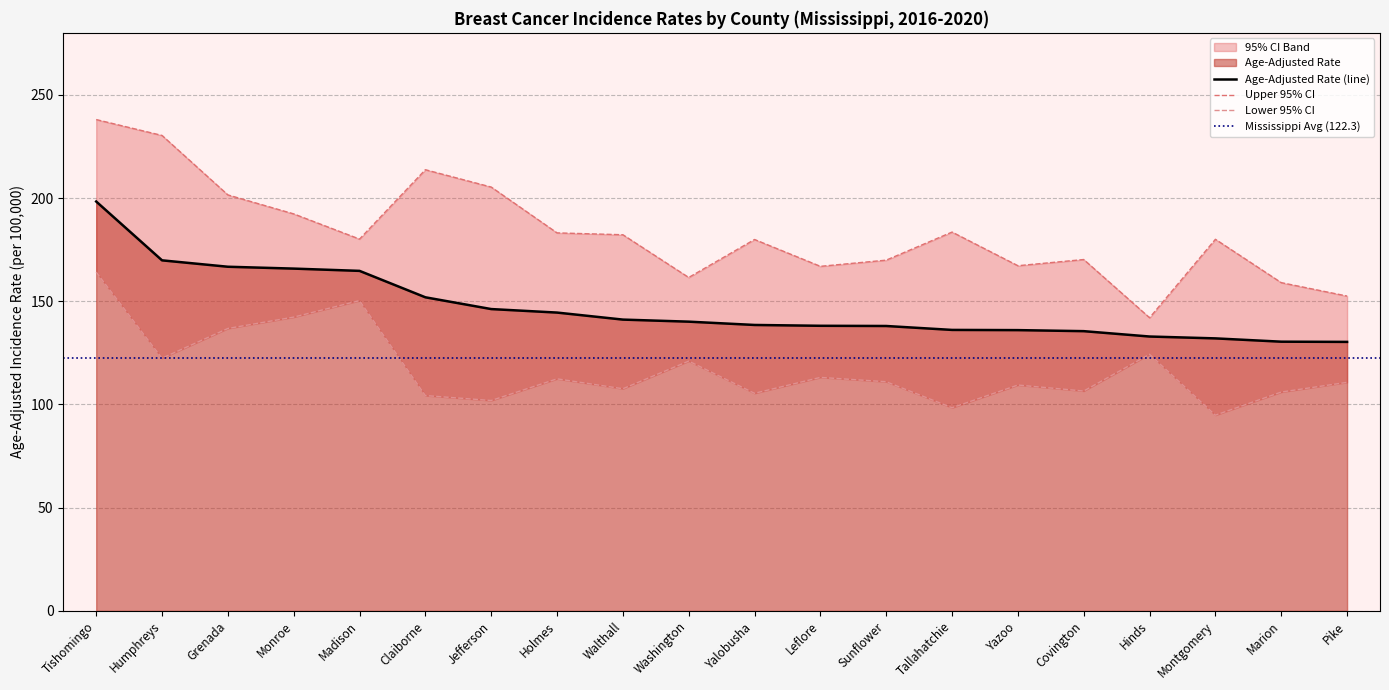

Reading left to right, transcribe all the data shown in this chart.

Age-Adjusted Rate: Tishomingo=198.3	Humphreys=169.8	Grenada=166.7	Monroe=165.8	Madison=164.7	Claiborne=151.9	Jefferson=146.2	Holmes=144.5	Walthall=141.1	Washington=140.1	Yalobusha=138.5	Leflore=138.1	Sunflower=138.0	Tallahatchie=136.1	Yazoo=136.0	Covington=135.5	Hinds=132.9	Montgomery=132.0	Marion=130.4	Pike=130.3
Upper 95% CI: Tishomingo=238.0	Humphreys=230.3	Grenada=201.5	Monroe=192.3	Madison=180.1	Claiborne=213.7	Jefferson=205.3	Holmes=183.1	Walthall=182.2	Washington=161.5	Yalobusha=179.9	Leflore=166.9	Sunflower=169.9	Tallahatchie=183.5	Yazoo=167.2	Covington=170.2	Hinds=142.0	Montgomery=180.0	Marion=159.0	Pike=152.5
Lower 95% CI: Tishomingo=164.1	Humphreys=122.4	Grenada=136.8	Monroe=142.3	Madison=150.3	Claiborne=104.3	Jefferson=101.9	Holmes=112.4	Walthall=107.6	Washington=121.0	Yalobusha=105.4	Leflore=113.1	Sunflower=111.0	Tallahatchie=98.4	Yazoo=109.4	Covington=106.5	Hinds=124.3	Montgomery=94.8	Marion=106.0	Pike=110.7